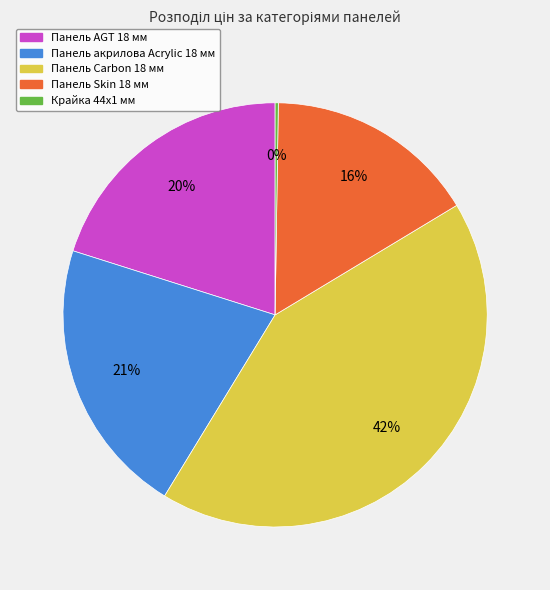

Which slice is the largest?

Панель Carbon 18 мм